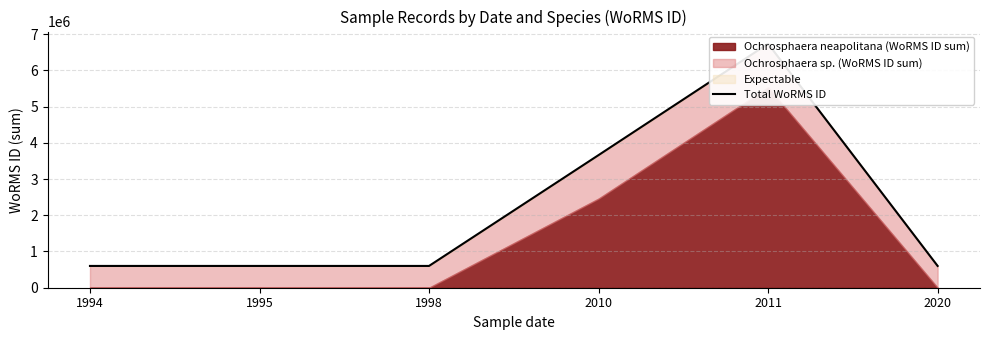

Read the value at 1995.

601148